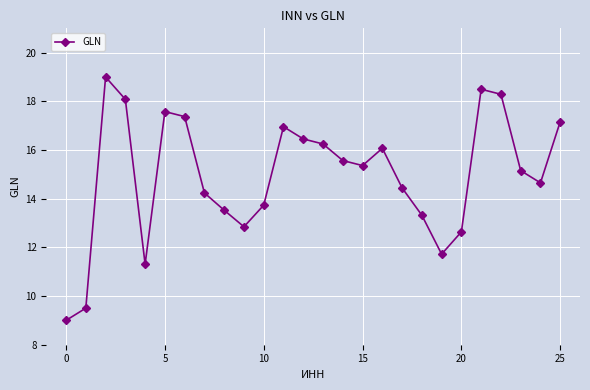

What is the smallest value displayed?

9.0